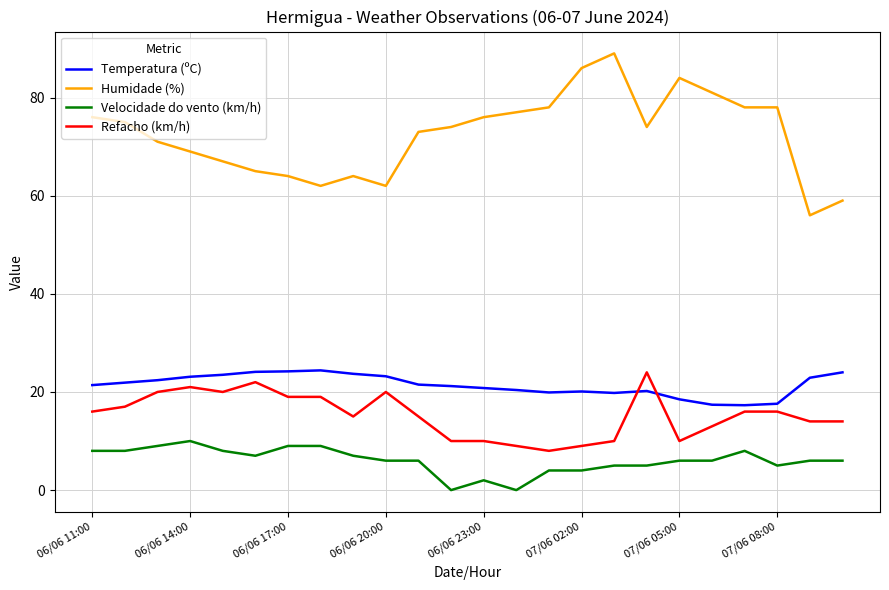

What is the difference between the maximum and minimum values in the Refacho (km/h) series?

16.0